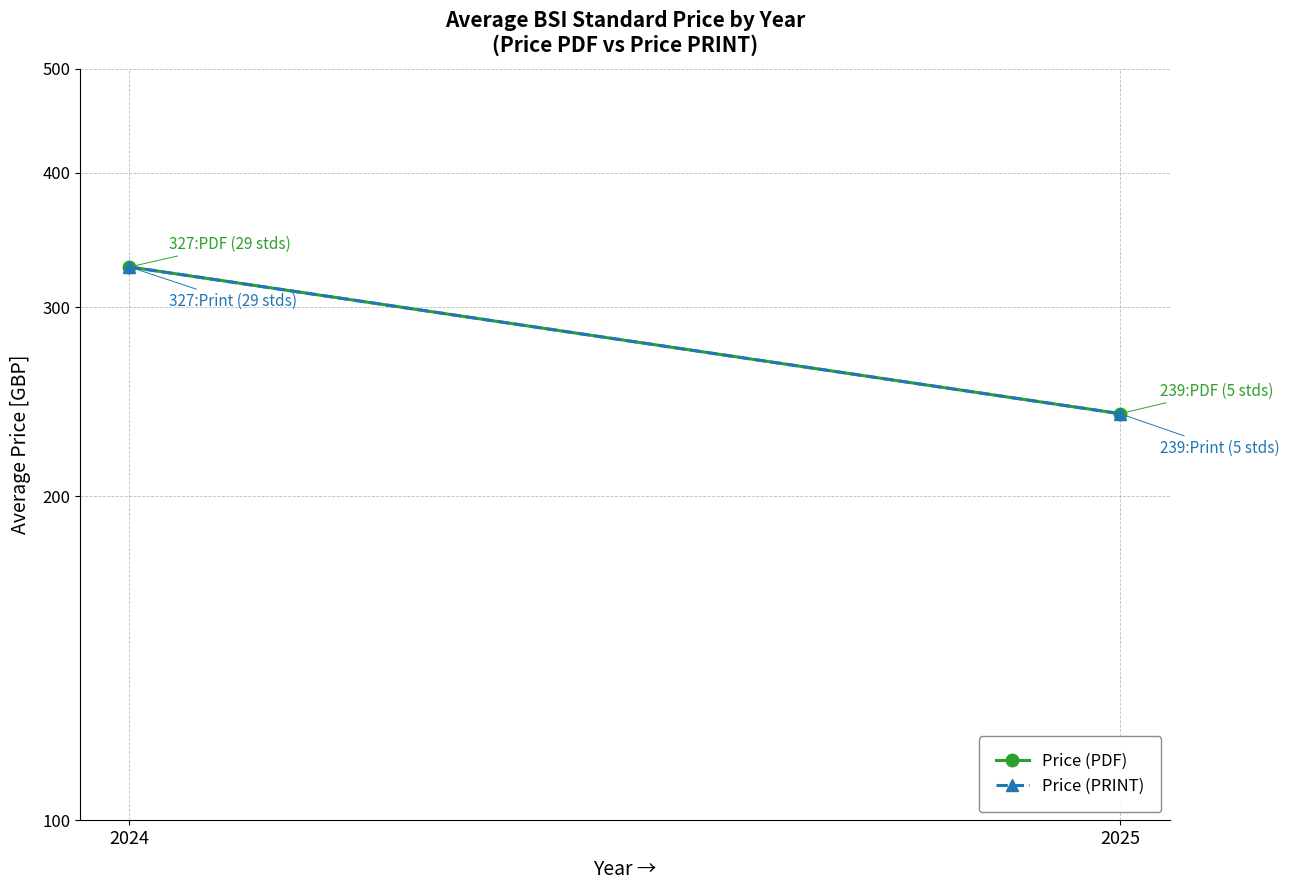

What is the difference between the Price (PDF) values at 2024 and 2025?

88.2